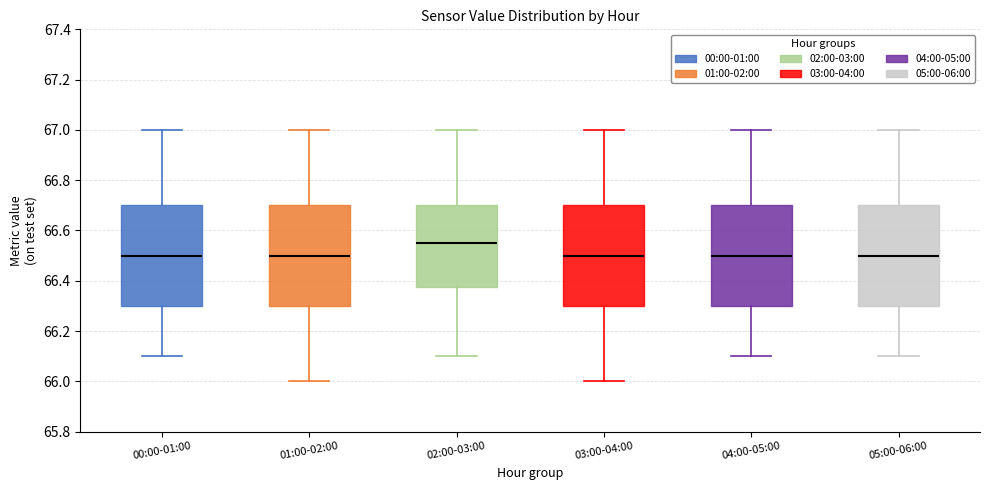

Reading left to right, read every box against the y-axis: the position of its median line, the range the box covers, and the ends of its whiskers. The values are not printed on the chart, so give them approximately, as read against the axis.

00:00-01:00: median 66.50, box 66.30 to 66.70, whiskers 66.10 to 67.00
01:00-02:00: median 66.50, box 66.30 to 66.70, whiskers 66.00 to 67.00
02:00-03:00: median 66.56, box 66.38 to 66.70, whiskers 66.10 to 67.00
03:00-04:00: median 66.50, box 66.30 to 66.70, whiskers 66.00 to 67.00
04:00-05:00: median 66.50, box 66.30 to 66.70, whiskers 66.10 to 67.00
05:00-06:00: median 66.50, box 66.30 to 66.70, whiskers 66.10 to 67.00